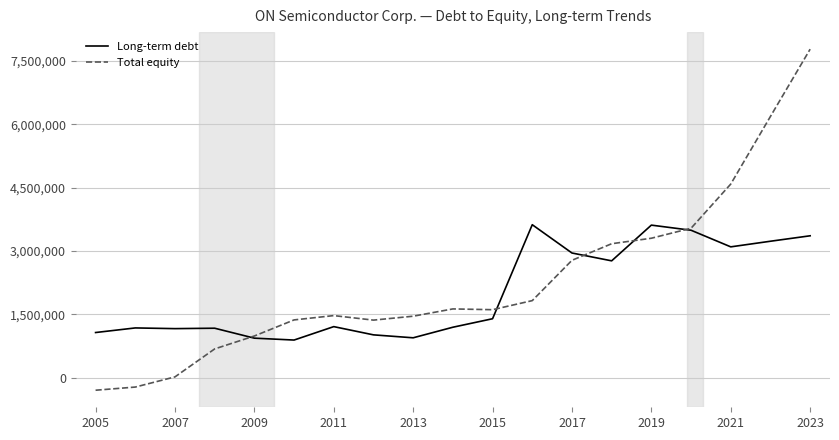

List the series in order of their peak value, lowest first.

Long-term debt, Total equity